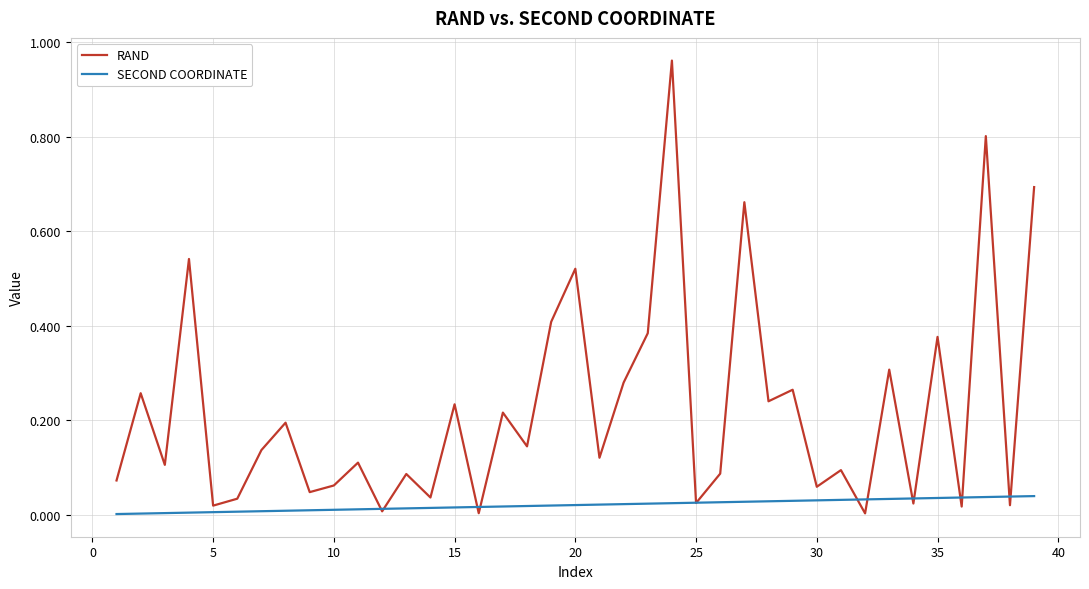

Which series has the largest range (max minus min)?

RAND